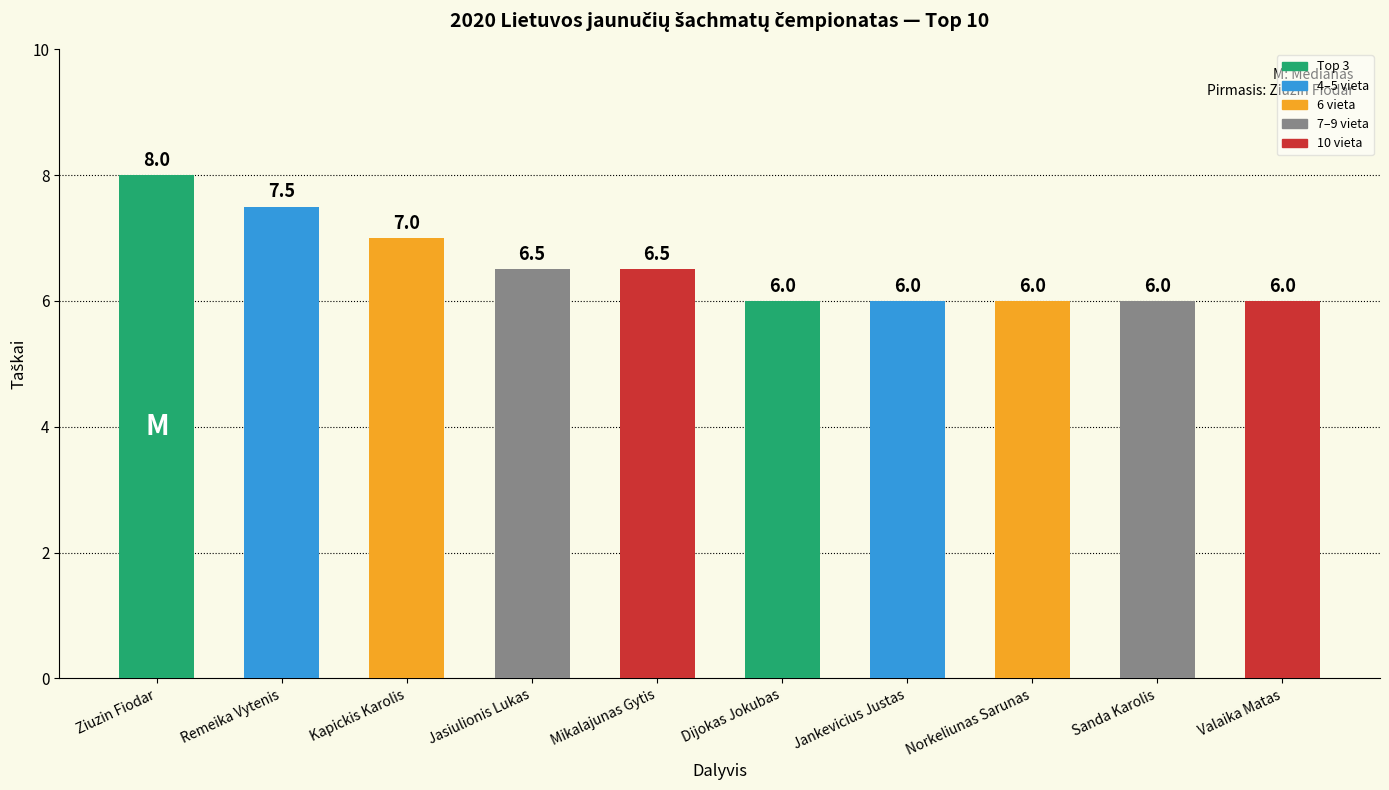

Read the value at Norkeliunas Sarunas.

6.0